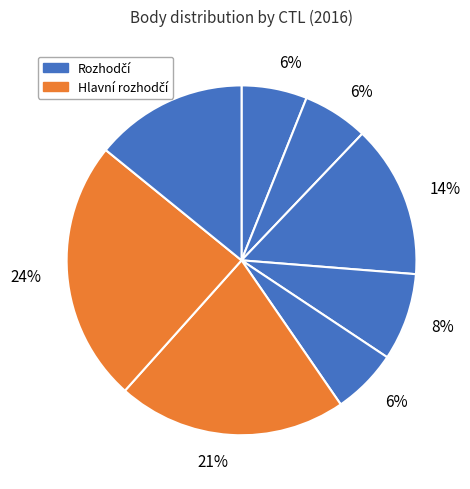

How many segments does this pie chart have?

8